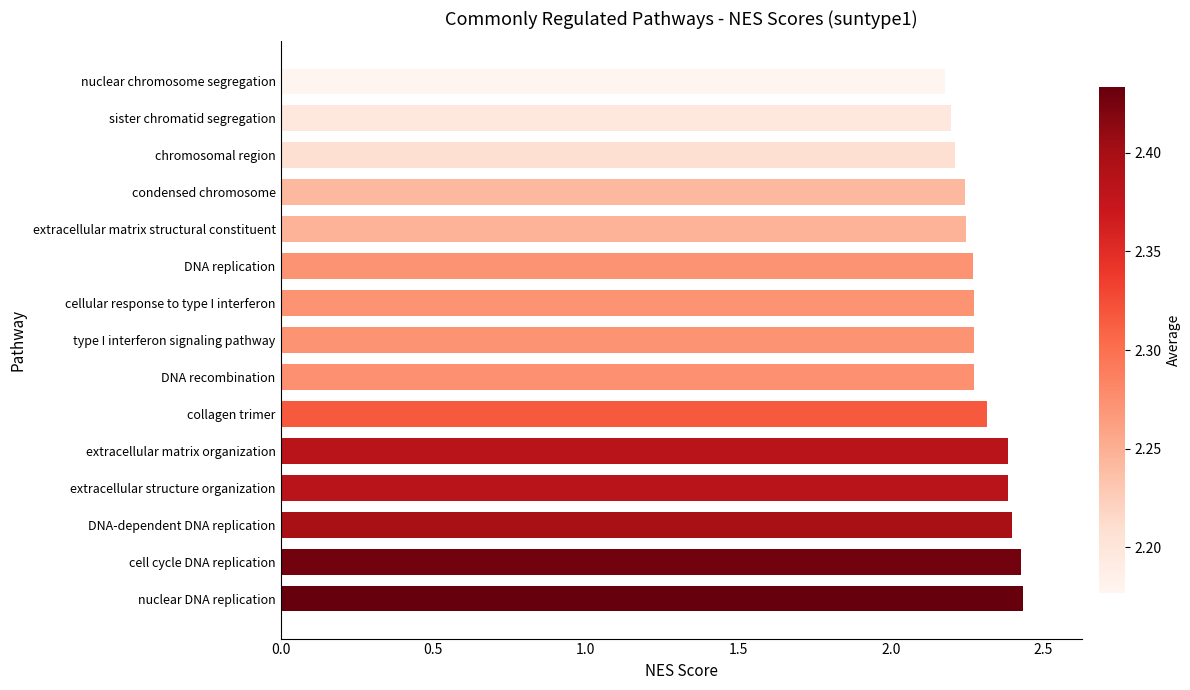

True or false: the data shows 1.4 at DNA recombination.

False